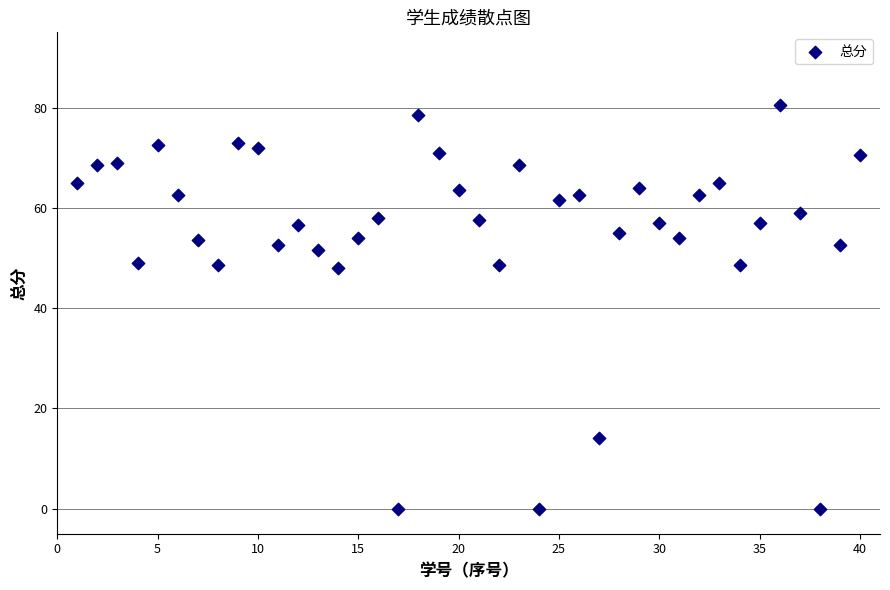

What is the range of X values (max minus min)?

39.0